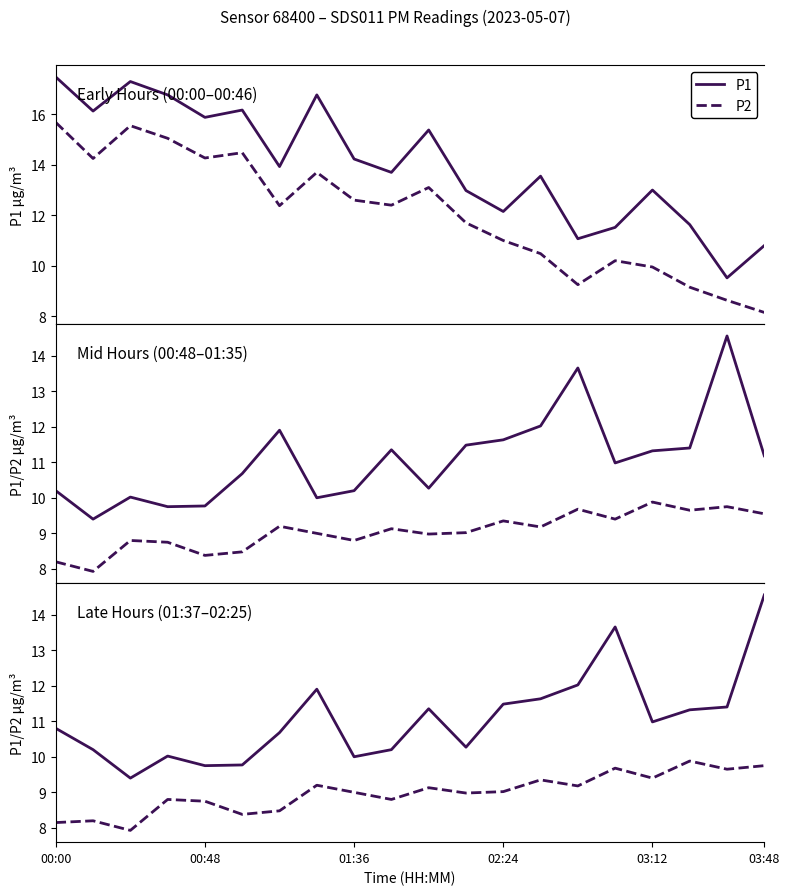

What position from the left is 9?

10